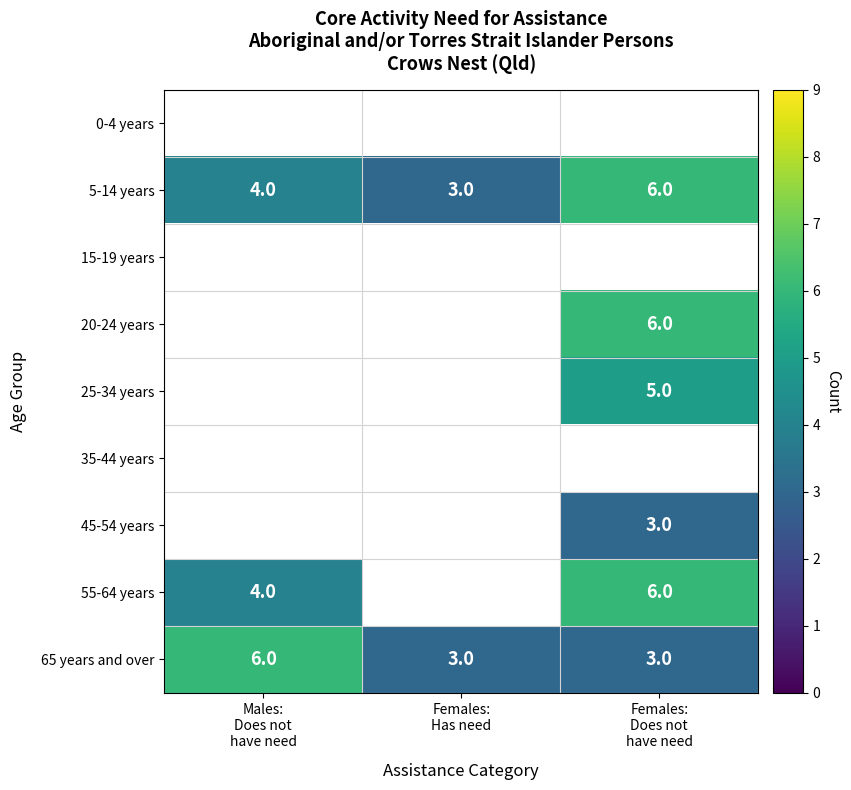

The value of 55-64 years at Females: Has need is -3. True or false?

False